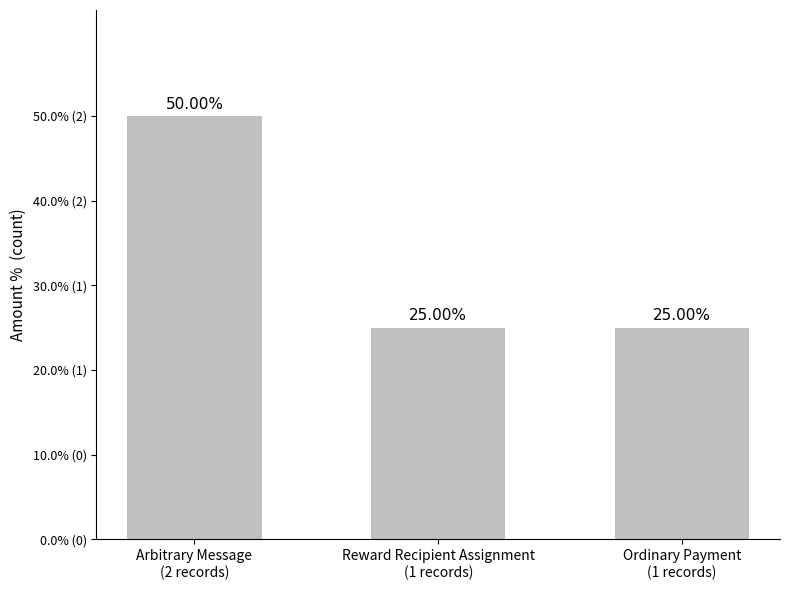

What is the label of the 3rd bar from the left?

Ordinary Payment
(1 records)